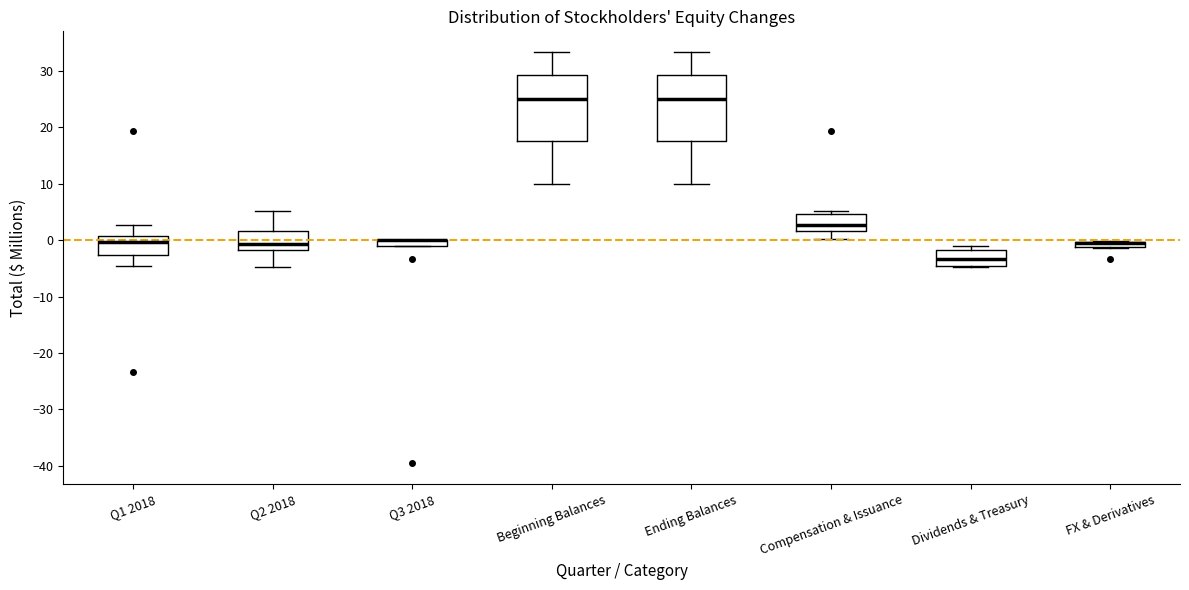

Where is the upper edge of the box for Dividends & Treasury on the y-axis? The values are not printed on the chart, so give them approximately, as read against the axis.

-2